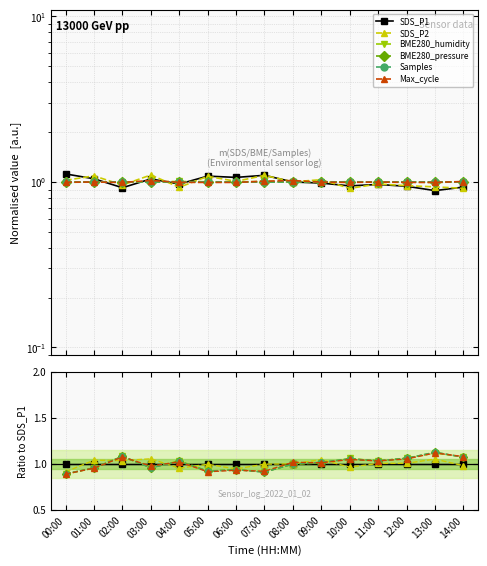

Between which two adjacent categories do BME280_humidity and BME280_pressure first intersect?

02:00 and 03:00